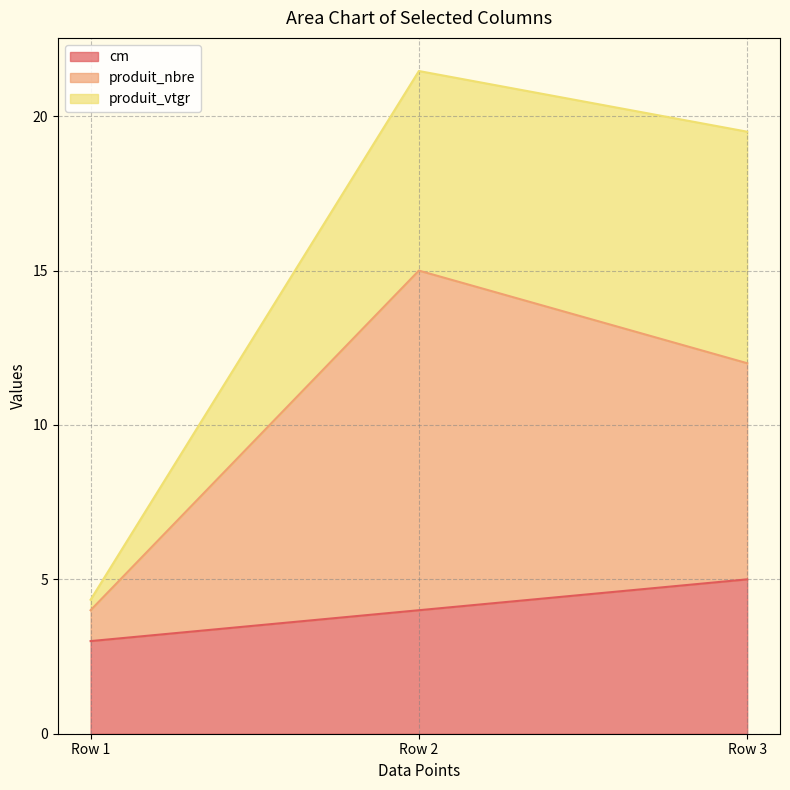

What is the value of the cm point at the 2nd from the left?

4